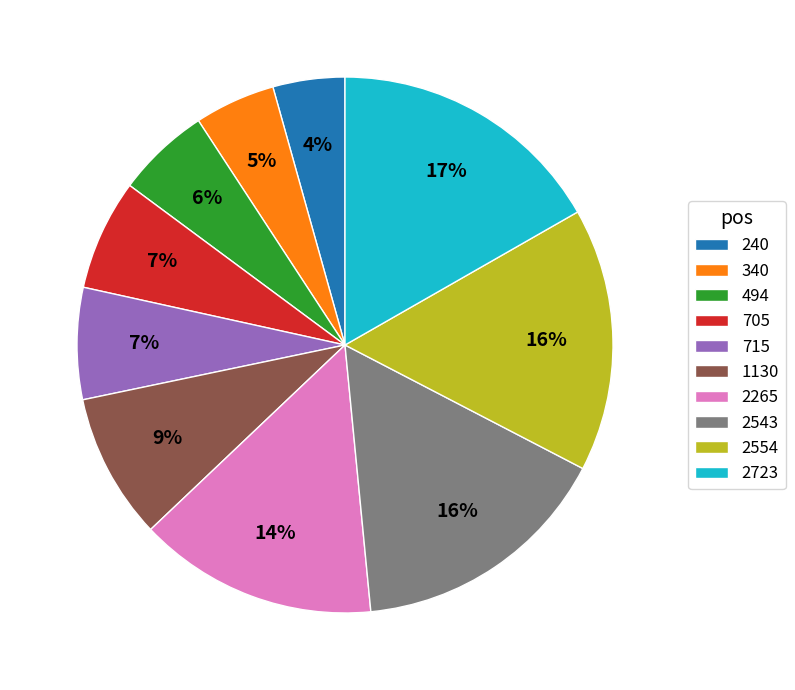

Is there any slice that represents more than half of the pie?

No